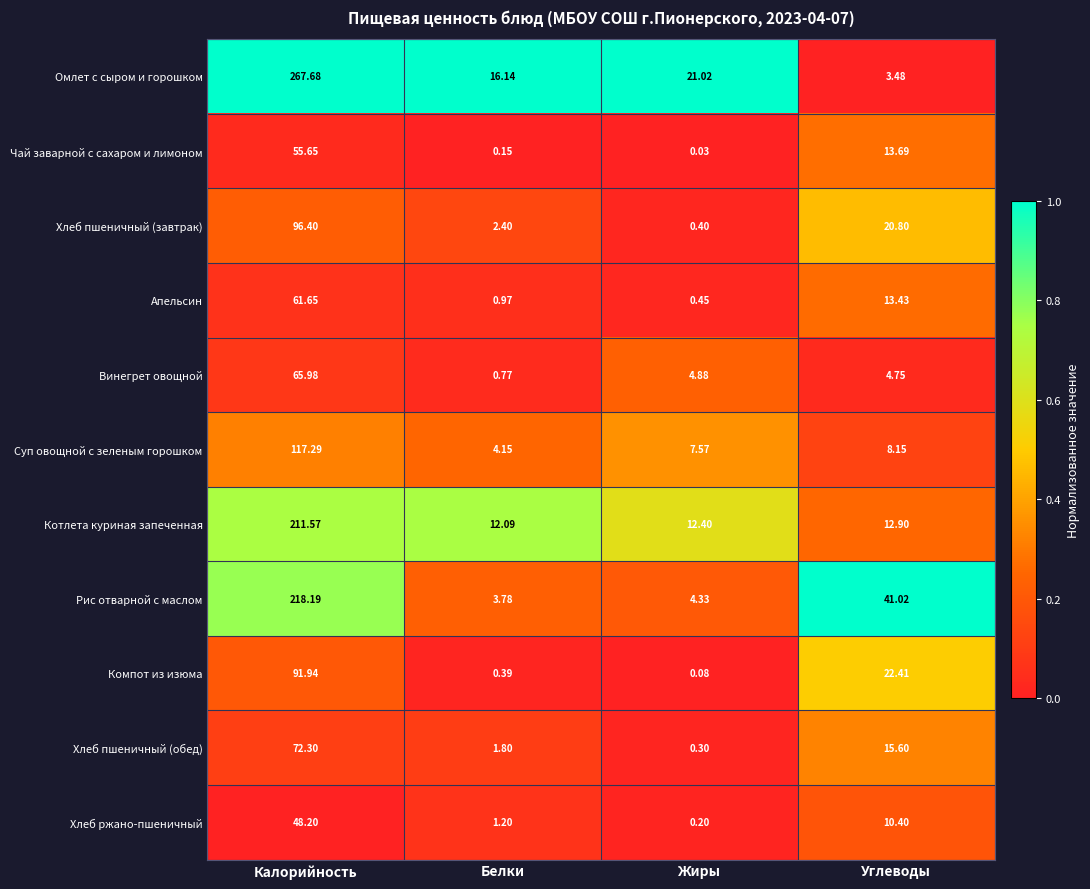

Between Калорийность and Белки, which series saw the biggest shift?

Омлет с сыром и горошком